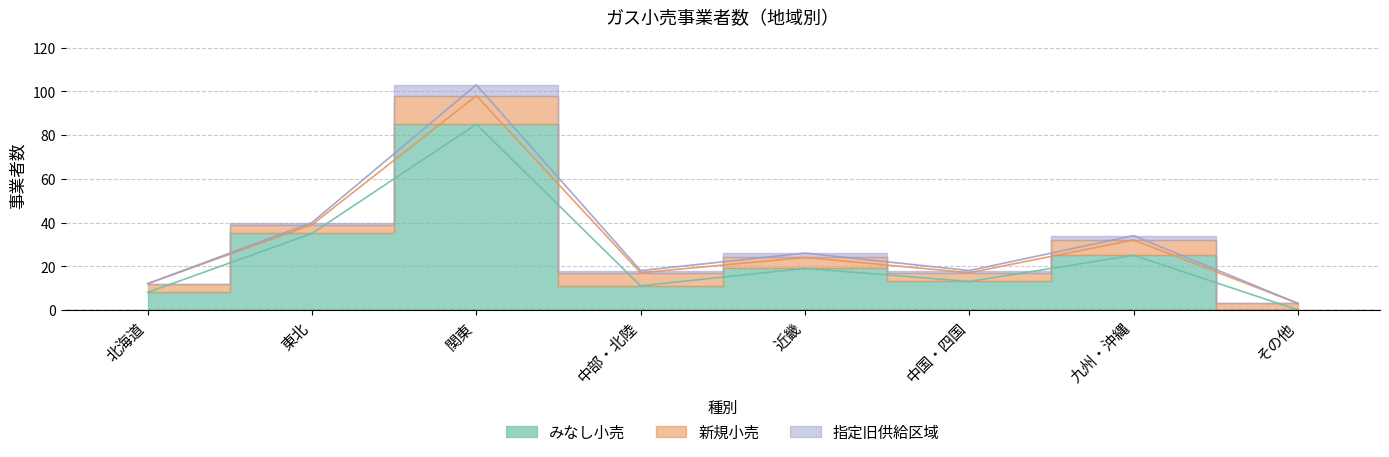

What is the average value of the 新規小売 series?

6